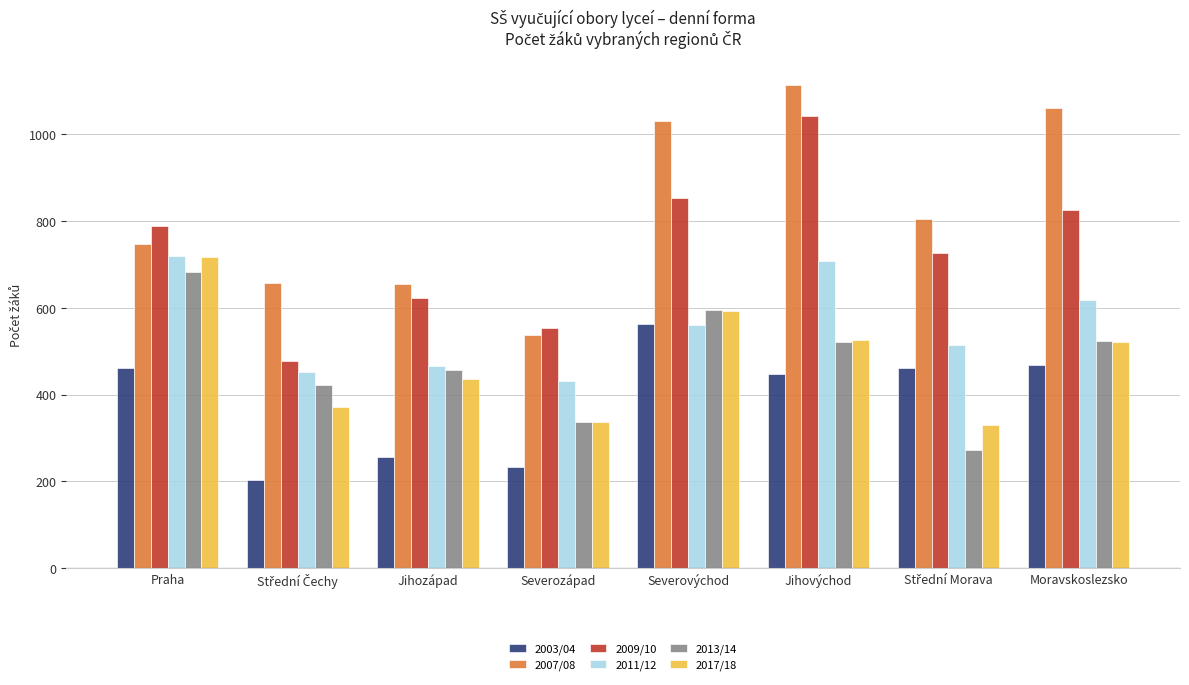

What is the spread (max minus min) of values at Jihovýchod?

664